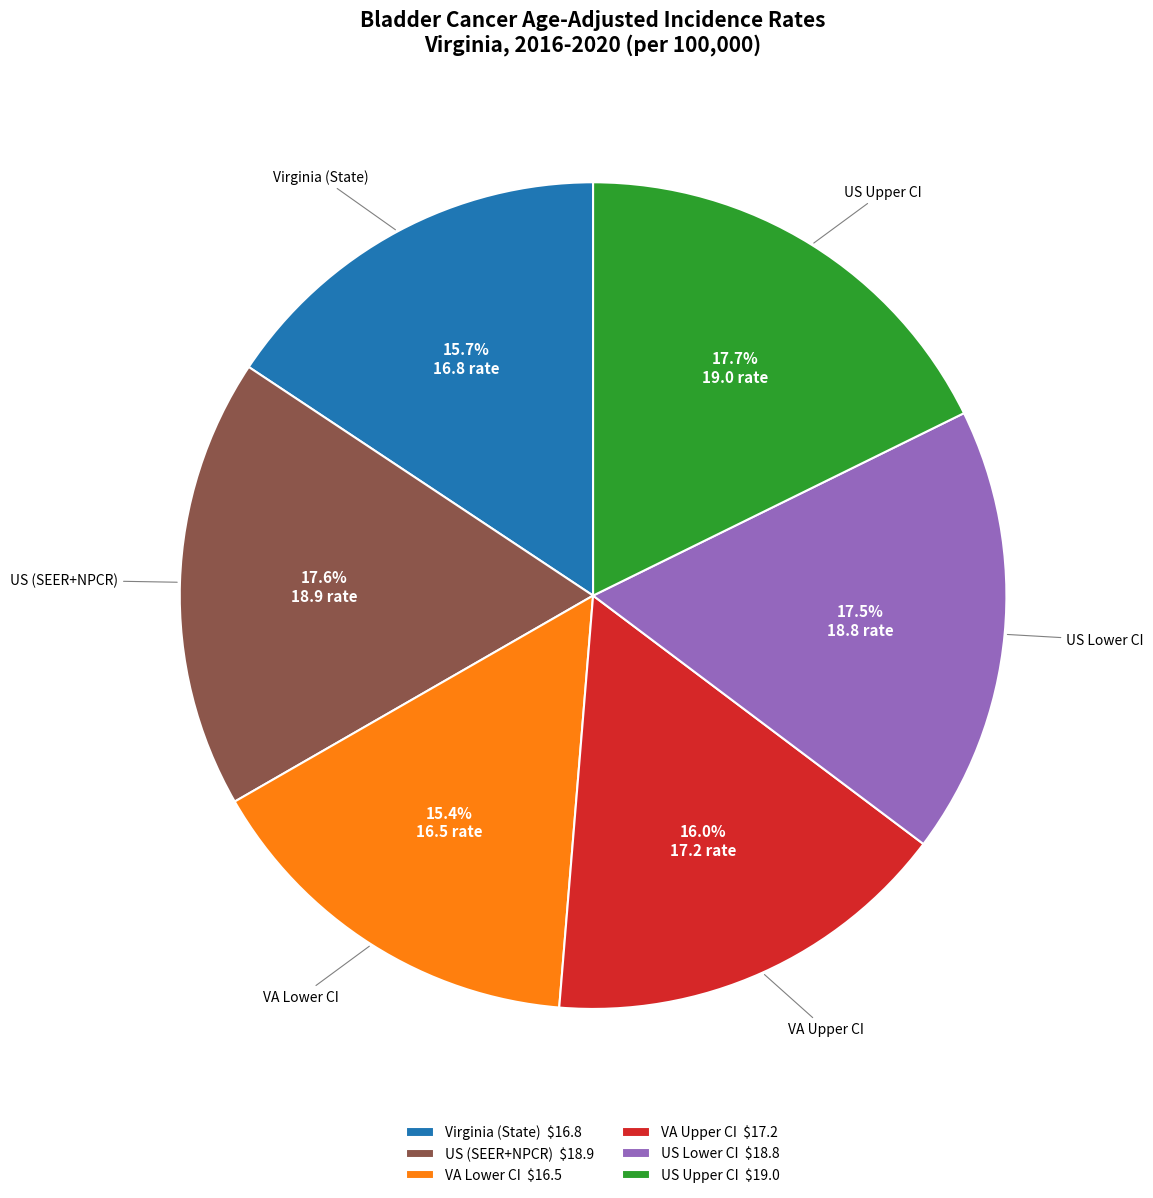

Does US Lower CI $18.8 account for over 50% of the chart?

No